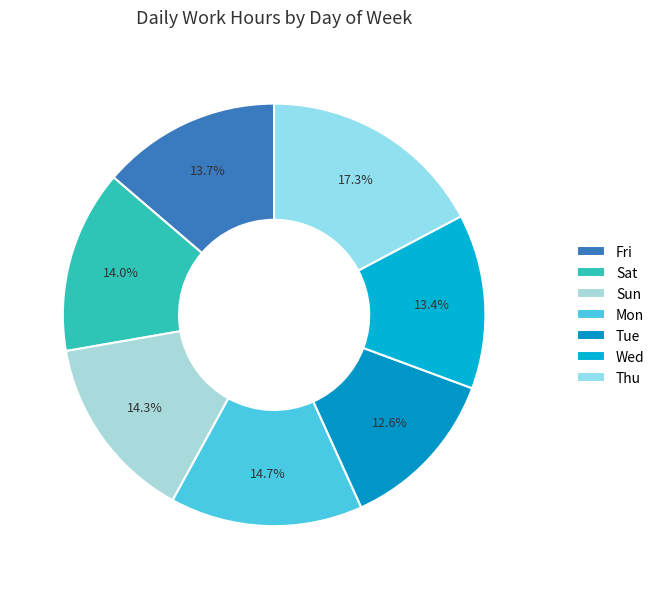

Count the number of slices in the pie.

7